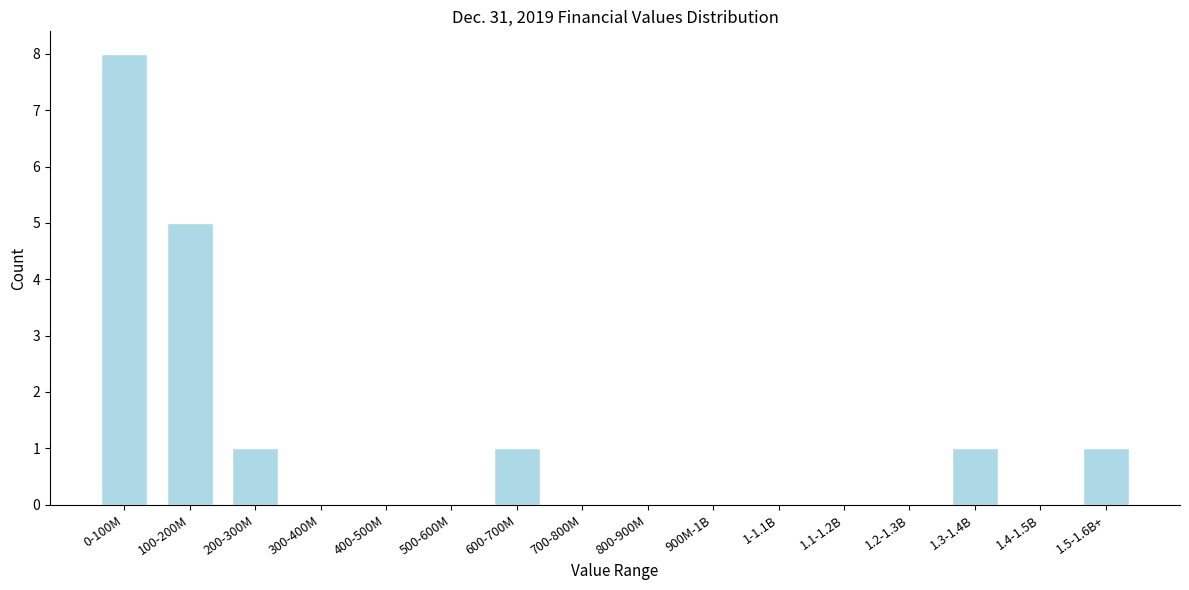

Reading left to right, what are all the values shown in this chart?

0-100M=8	100-200M=5	200-300M=1	300-400M=0	400-500M=0	500-600M=0	600-700M=1	700-800M=0	800-900M=0	900M-1B=0	1-1.1B=0	1.1-1.2B=0	1.2-1.3B=0	1.3-1.4B=1	1.4-1.5B=0	1.5-1.6B+=1